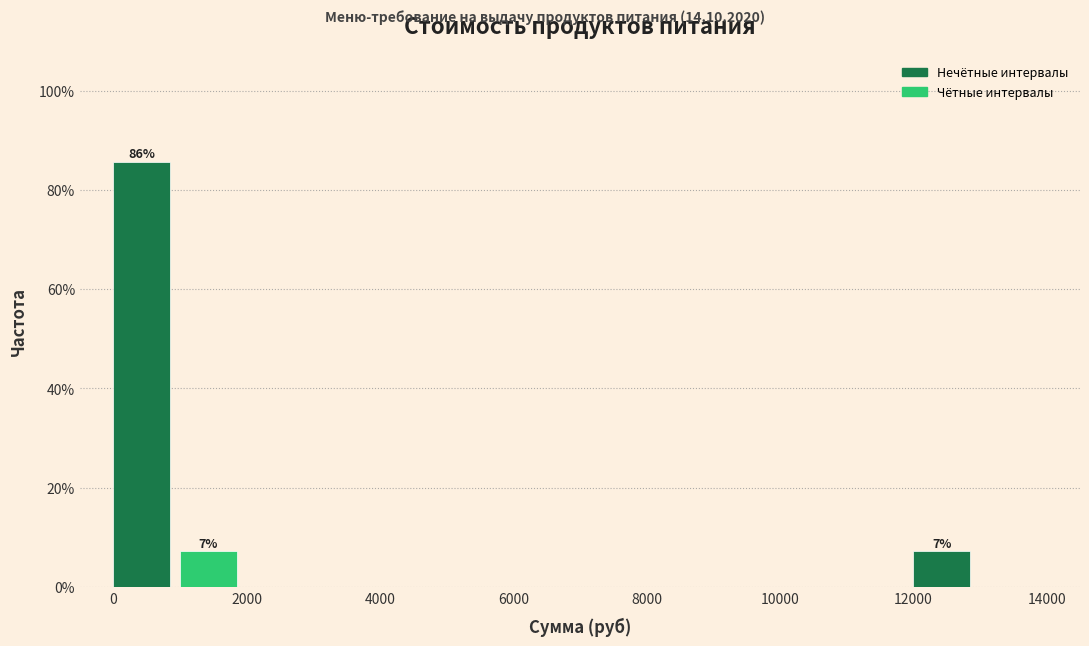

Which range on the x-axis has the tallest bar?

0 to 1000